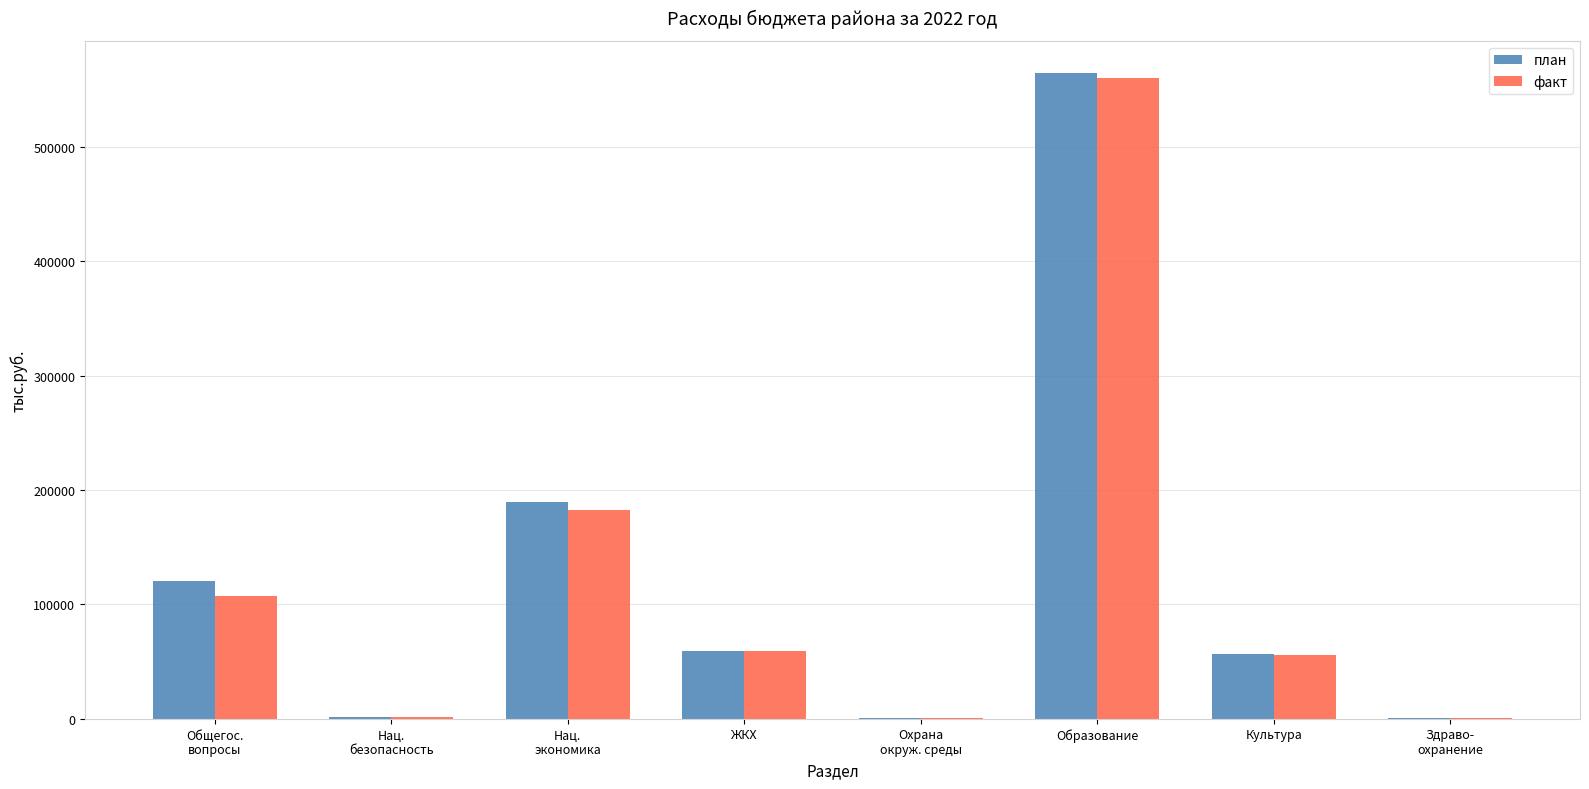

At which category is the sum across all series the highest?

Образование